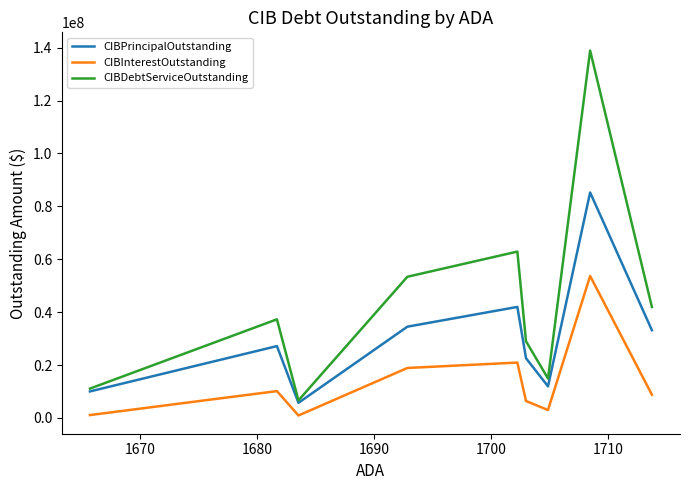

What are all the series names shown in the legend?

CIBPrincipalOutstanding, CIBInterestOutstanding, CIBDebtServiceOutstanding